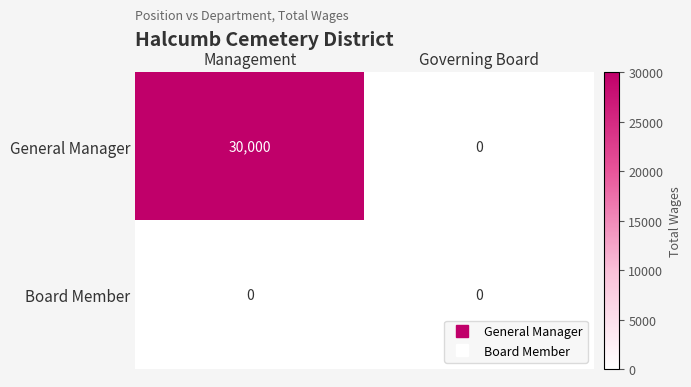

At how many categories does at least one series exceed 16361?

1